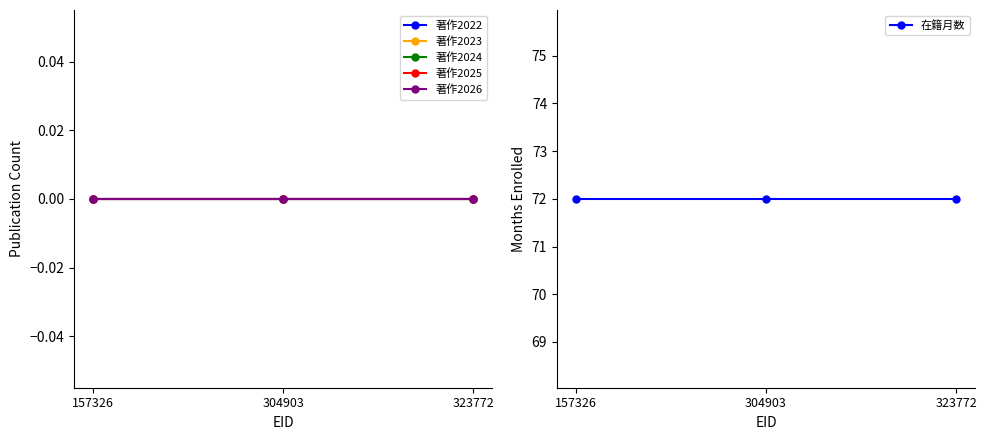

At which category is the sum across all series the highest?

157326